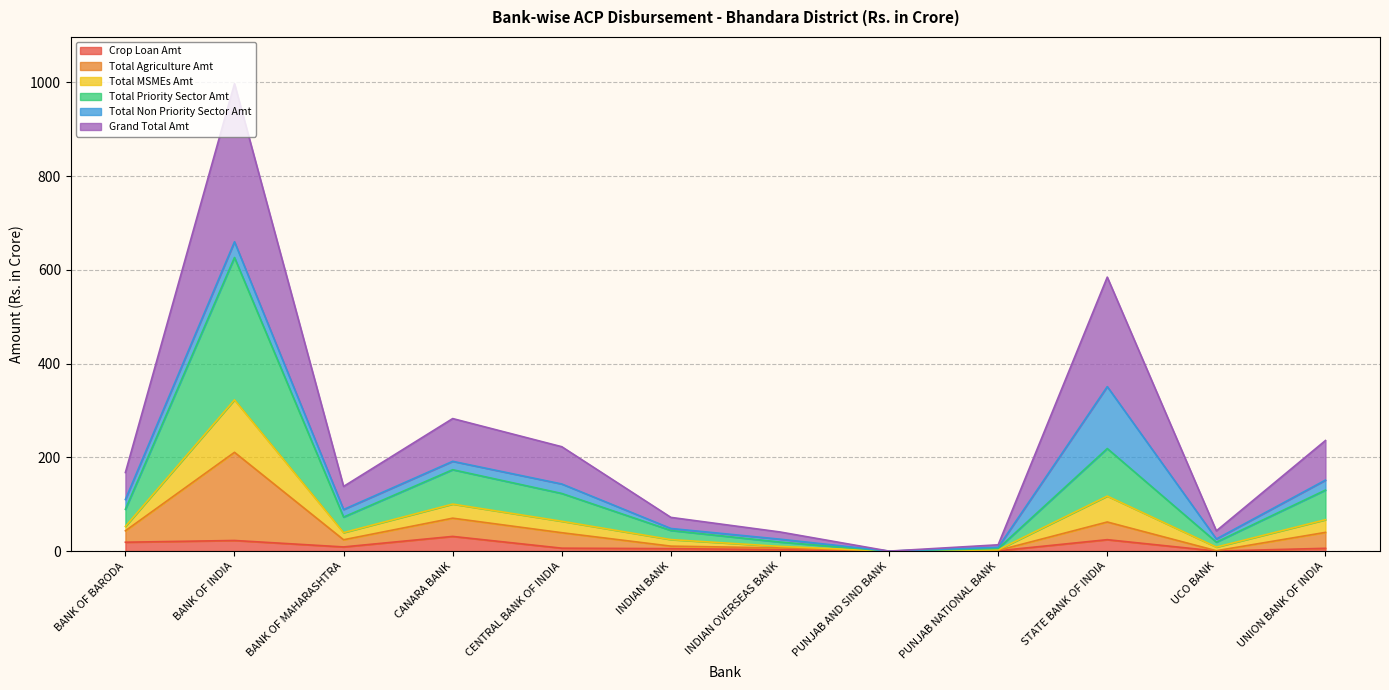

What is the maximum value for Crop Loan Amt?

31.3